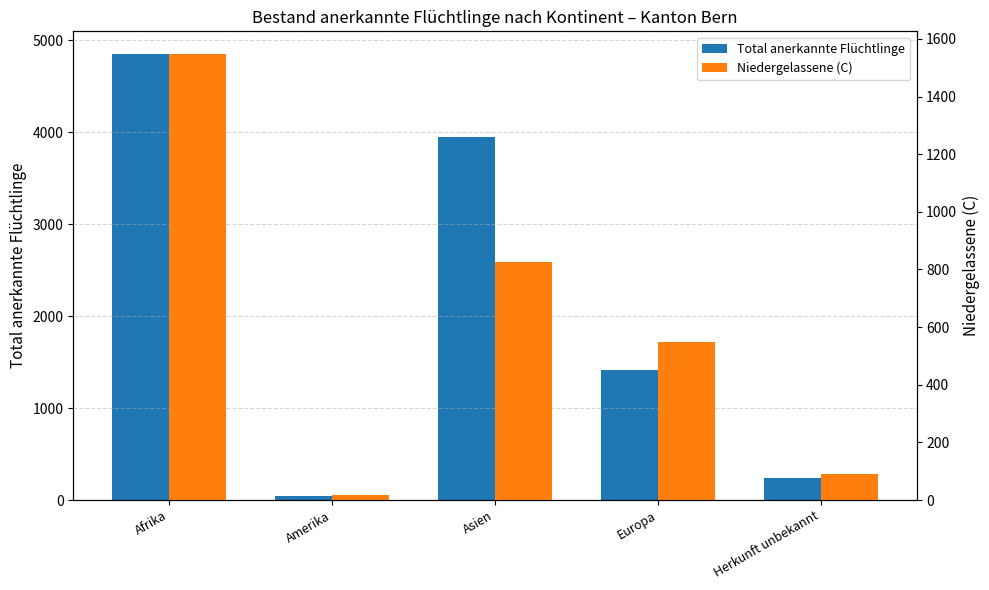

Reading right to left, extract all data points from this chart.

Total anerkannte Flüchtlinge: 242	1410	3947	45	4856
Niedergelassene (C): 91	549	827	18	1549